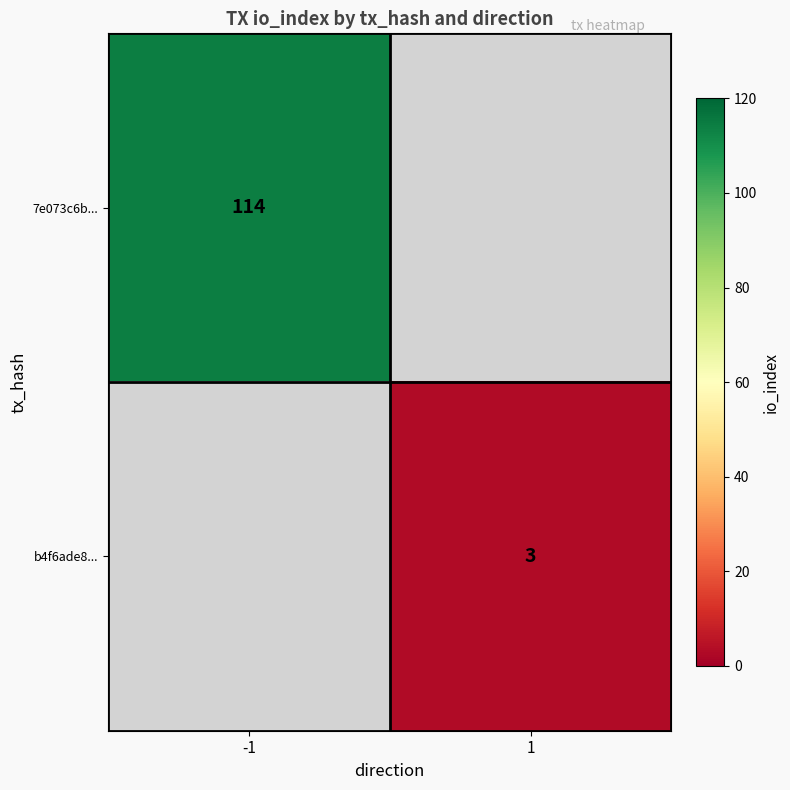

At how many categories does at least one series exceed 46?

1